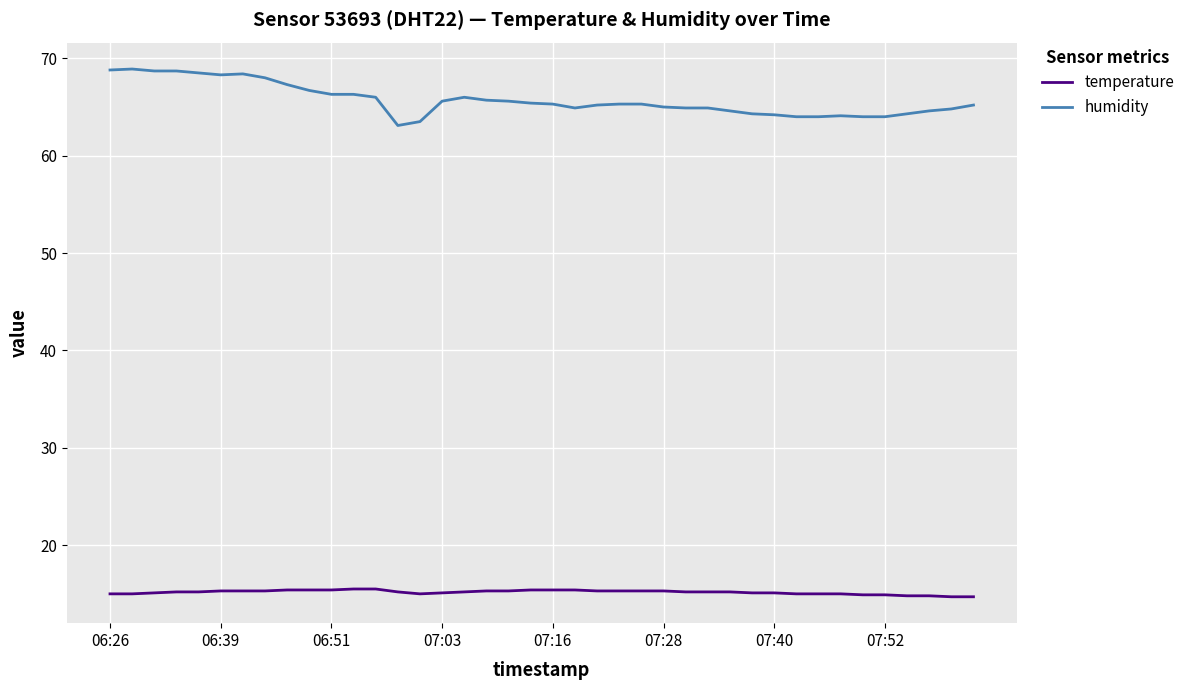

Which series has the largest range (max minus min)?

humidity